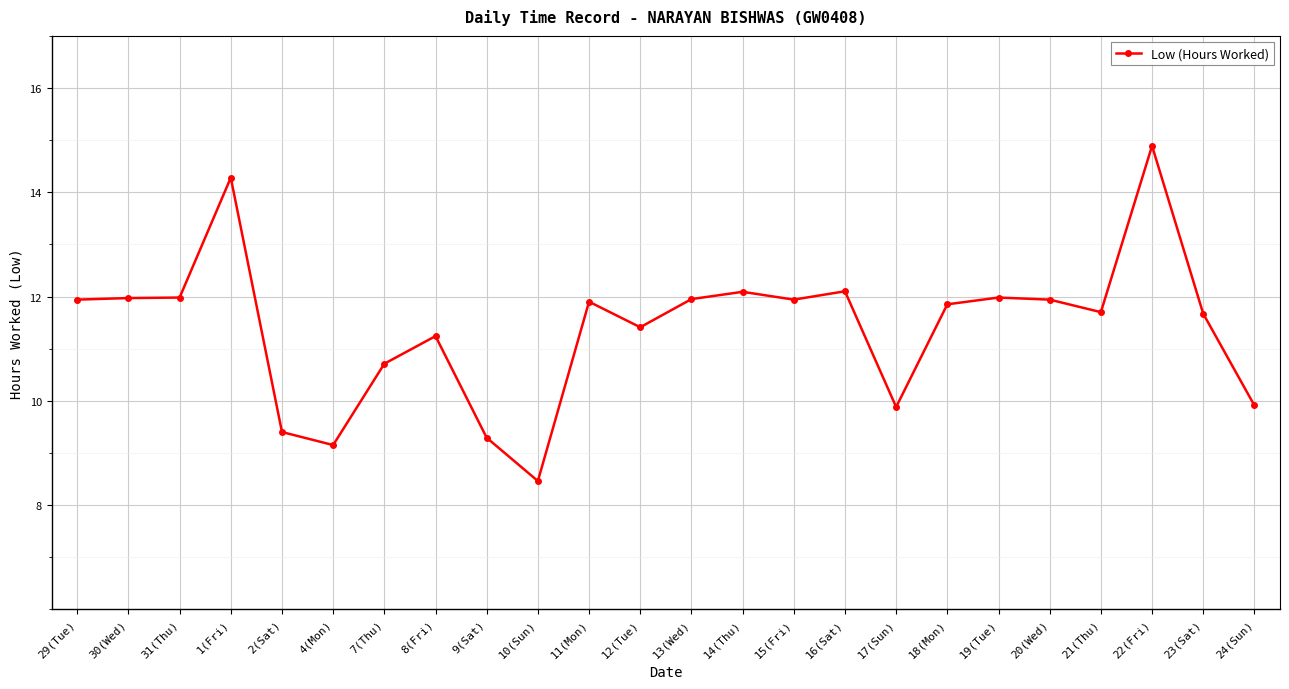

Between 9(Sat) and 24(Sun), which is larger?

24(Sun)